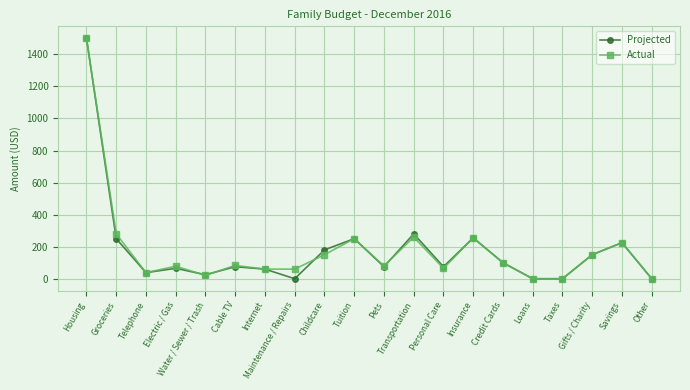

What is the label of the 8th point from the right?

Personal Care